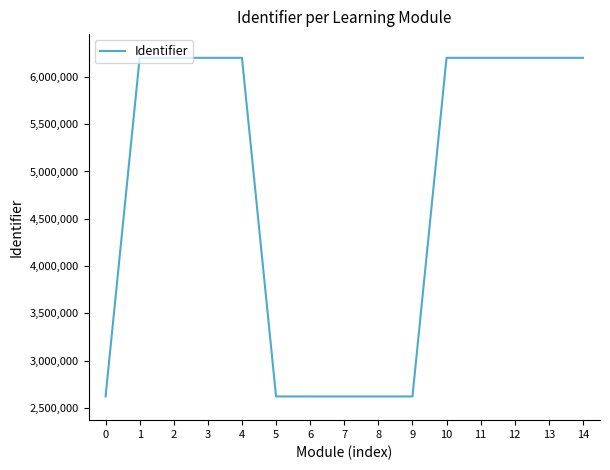

What is the approximate value at 2?

6201413